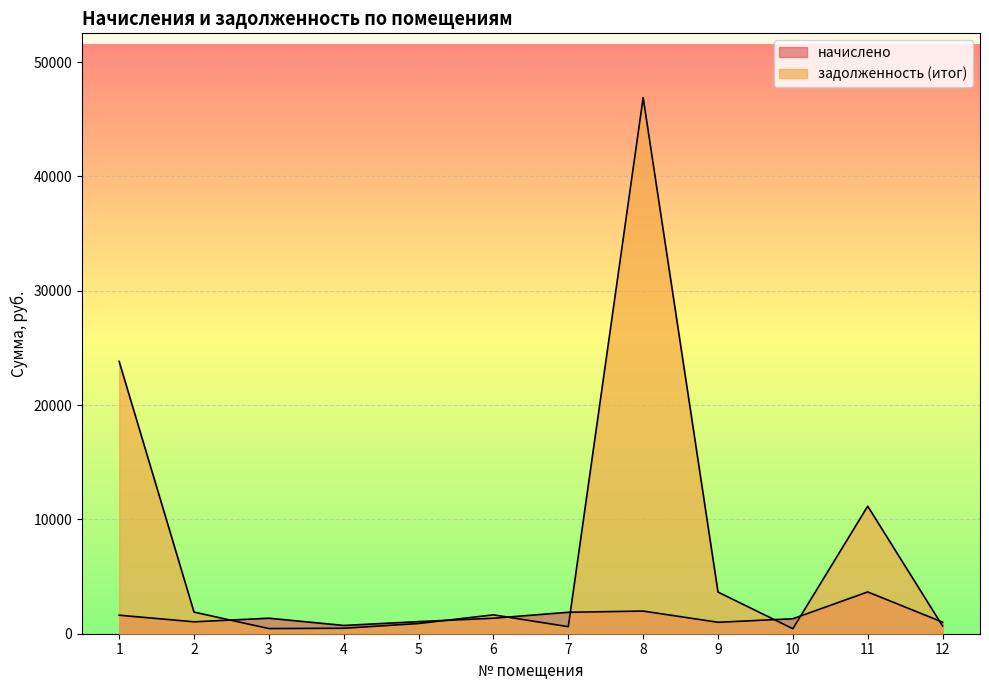

List the series in order of their overall mean, highest first.

задолженность (итог), начислено